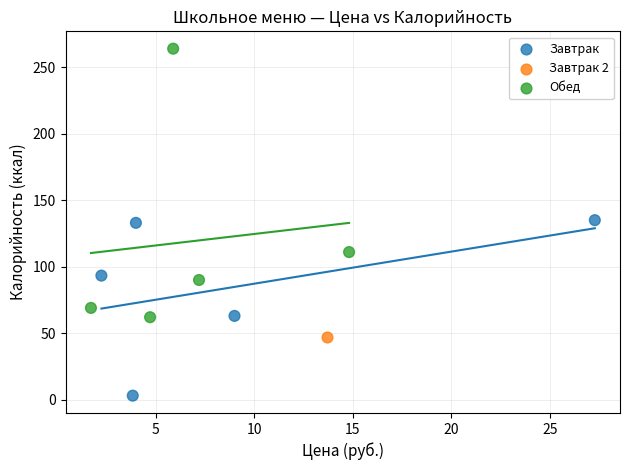

What are all the series names shown in the legend?

Завтрак, Завтрак 2, Обед